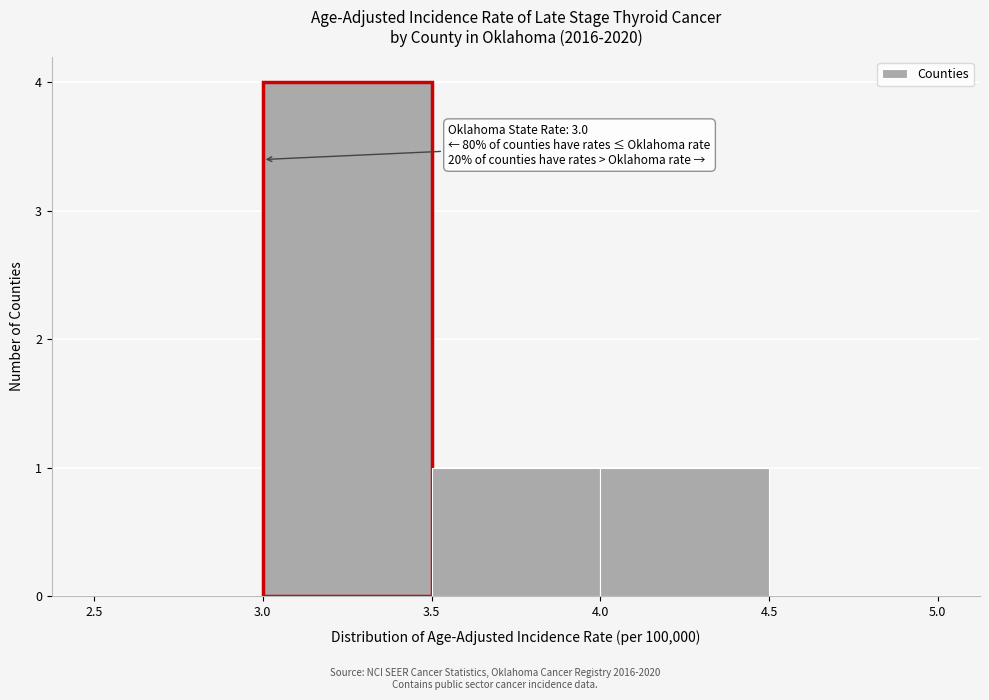

Which range on the x-axis has the tallest bar?

3.0 to 3.5